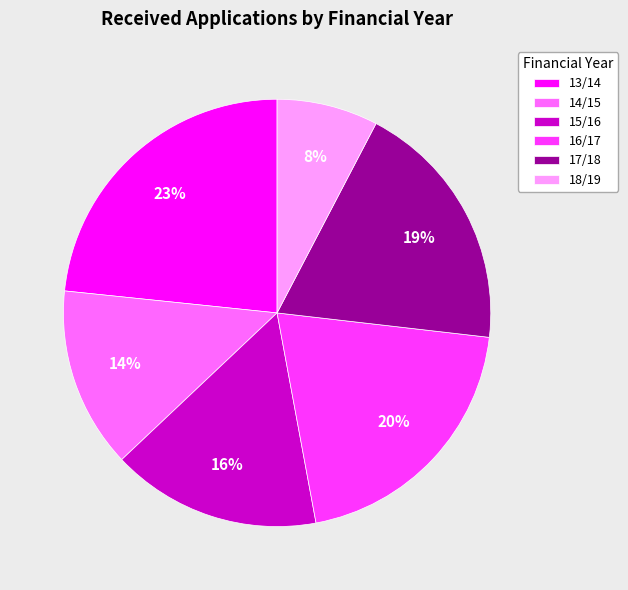

To the nearest percent, what is the difference between the 14/15 and 15/16 slice percentages?

2%